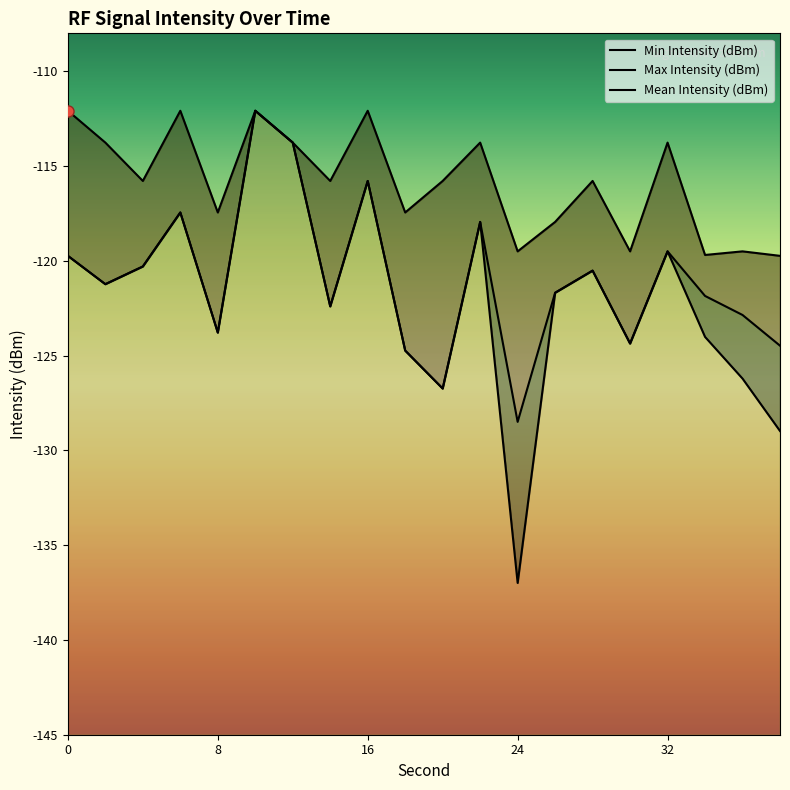

How many values in the Max Intensity (dBm) series are below -115?

12